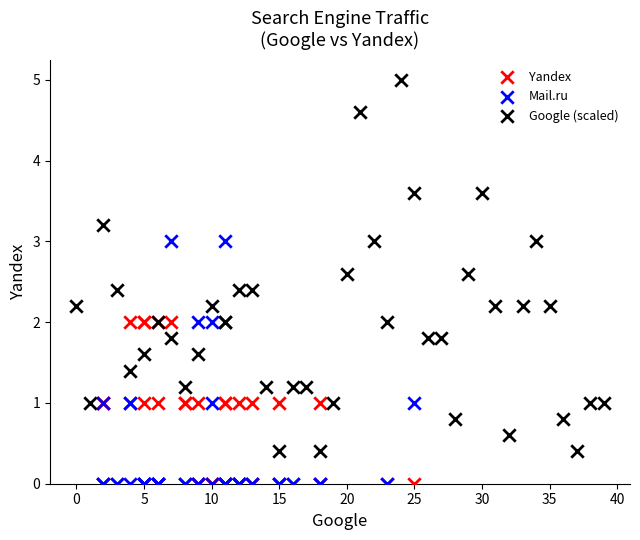

Which series has the widest spread of Y values?

Google (scaled)